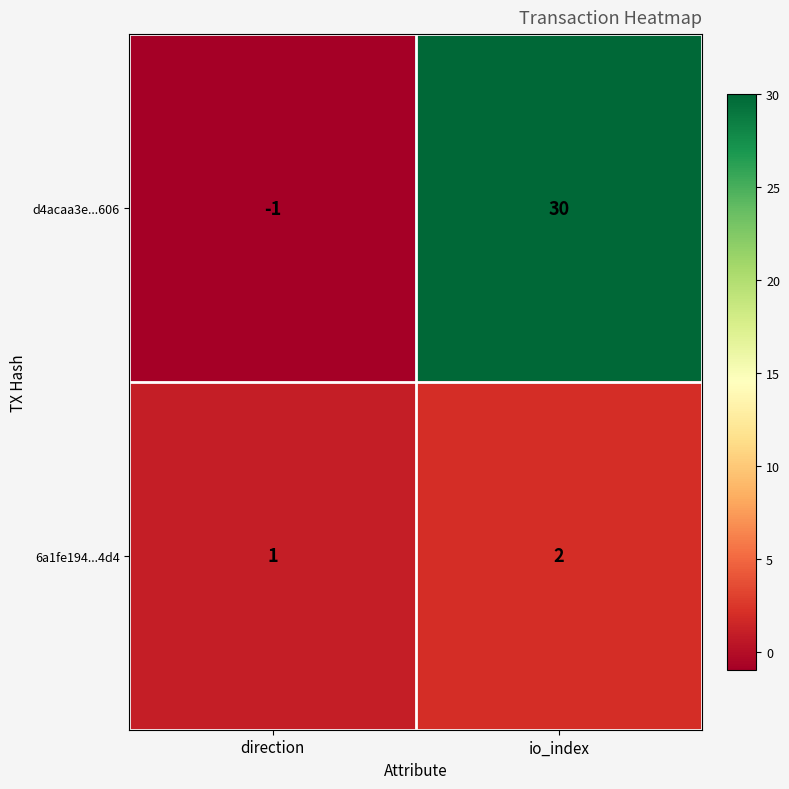

Reading left to right, what are all the values shown in this chart?

d4acaa3e...606: direction=-1	io_index=30
6a1fe194...4d4: direction=1	io_index=2